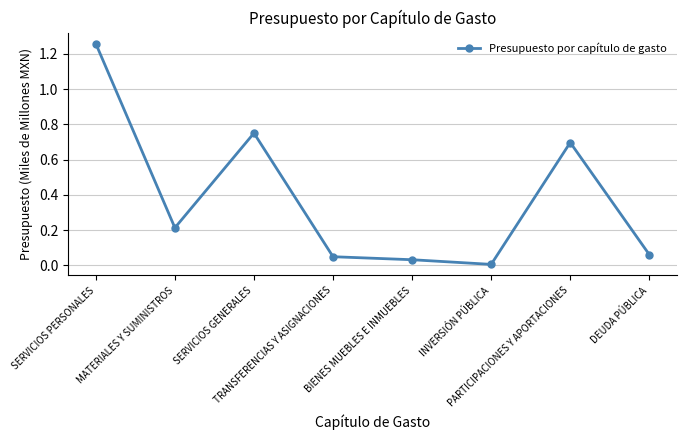

Rank the categories by value from highest to lowest.

SERVICIOS PERSONALES, SERVICIOS GENERALES, PARTICIPACIONES Y APORTACIONES, MATERIALES Y SUMINISTROS, DEUDA PÚBLICA, TRANSFERENCIAS Y ASIGNACIONES, BIENES MUEBLES E INMUEBLES, INVERSIÓN PÚBLICA